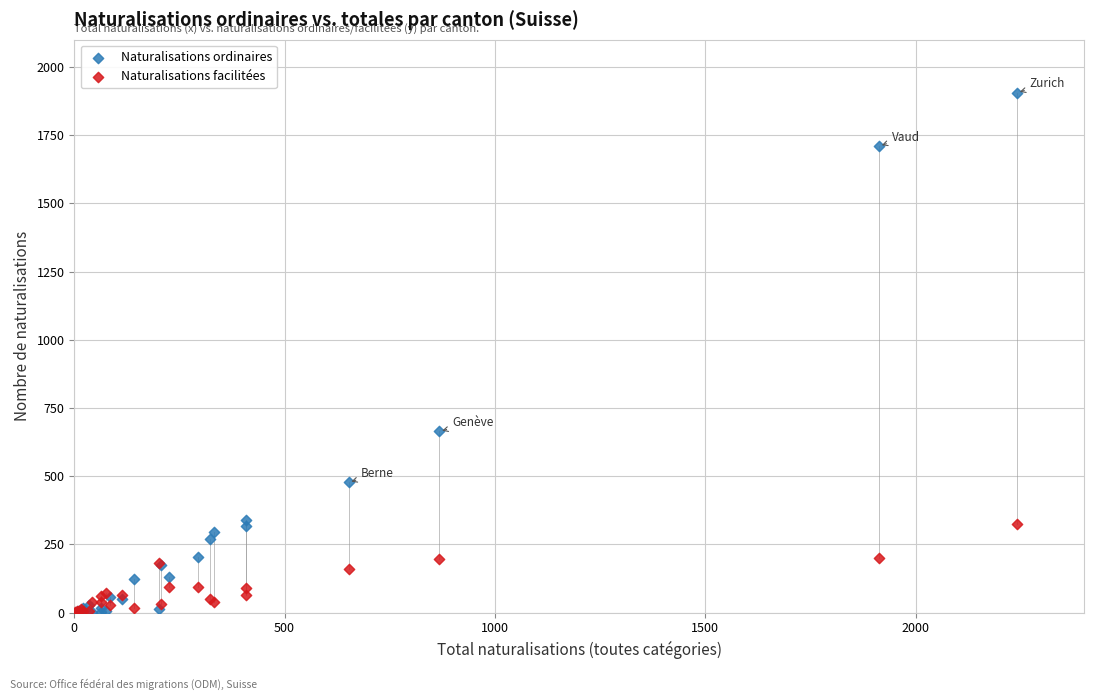

In the Naturalisations ordinaires series, what Y value is closest to 953?

664